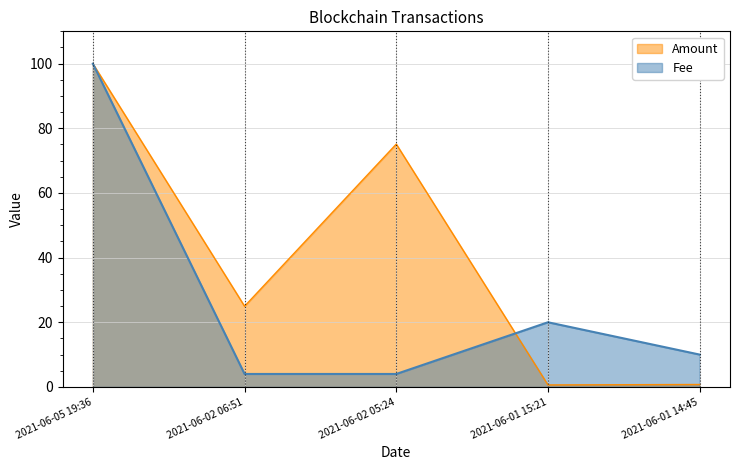

Where does the Fee series first go above 9?

2021-06-05 19:36